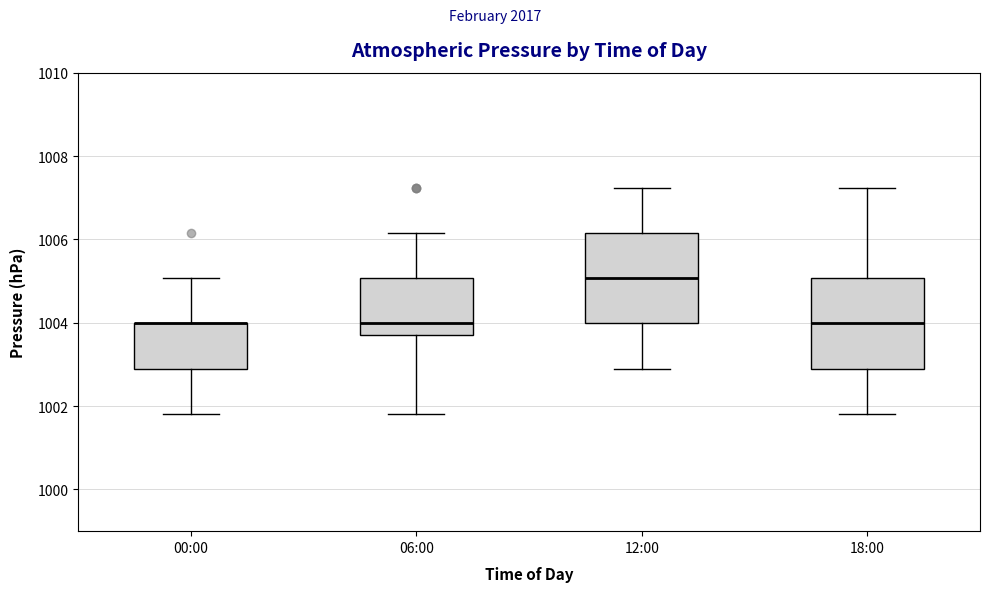

Reading left to right, transcribe this box plot: for each box, give where its median line is, the range the box spans, and where its two whiskers end, as read against the y-axis. The values are not printed on the chart, so give them approximately, as read against the axis.

00:00: median 1004.0 (drawn on the box's upper edge), box 1003.0 to 1004.0, whiskers 1001.8 to 1005.0
06:00: median 1004.0, box 1003.8 to 1005.0, whiskers 1001.8 to 1006.2
12:00: median 1005.0, box 1004.0 to 1006.2, whiskers 1003.0 to 1007.2
18:00: median 1004.0, box 1003.0 to 1005.0, whiskers 1001.8 to 1007.2